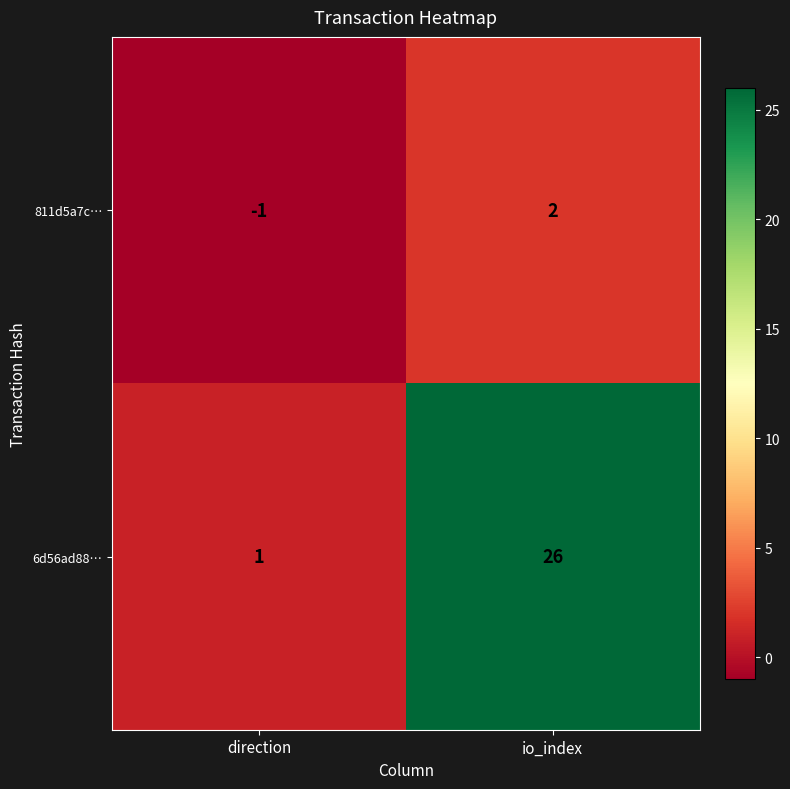

What is the difference between the highest and lowest values at io_index?

24